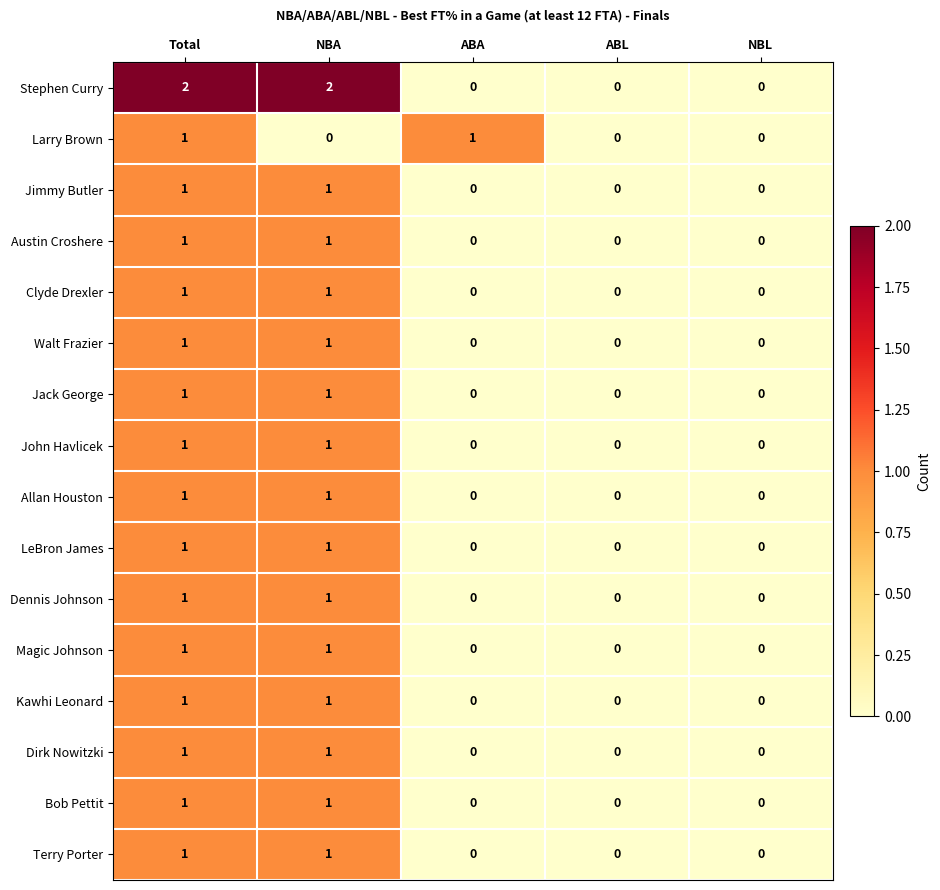

How many John Havlicek values are between 0 and 1?

5